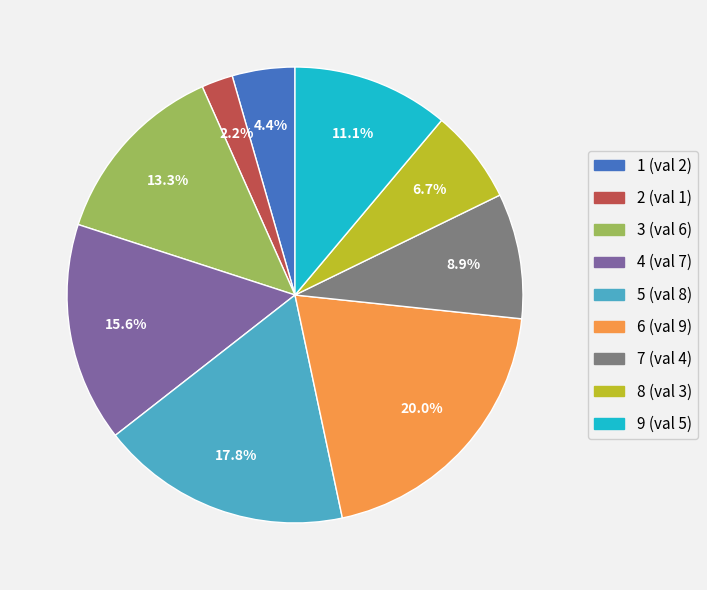

Which has a higher value, 3 (val 6) or 4 (val 7)?

4 (val 7)